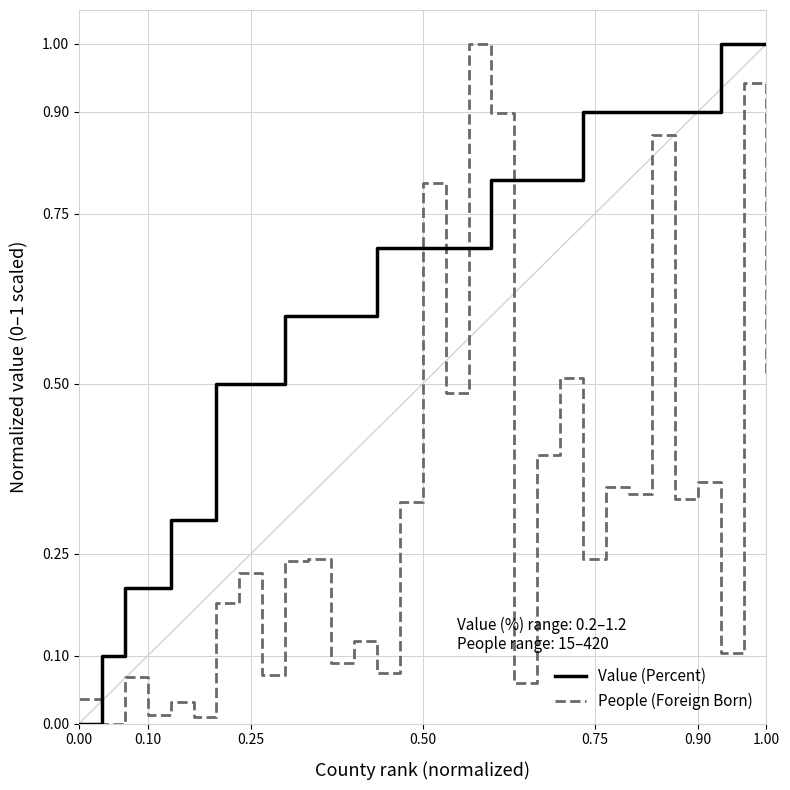

What is the highest value of the Value (Percent) series?

1.0